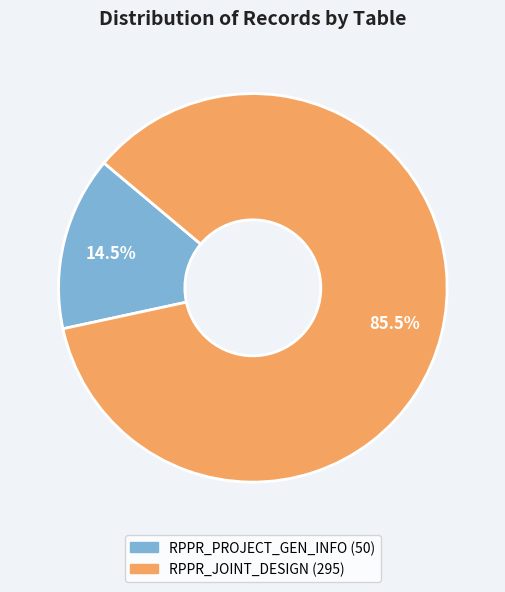

Rank the categories by value from lowest to highest.

RPPR_PROJECT_GEN_INFO, RPPR_JOINT_DESIGN